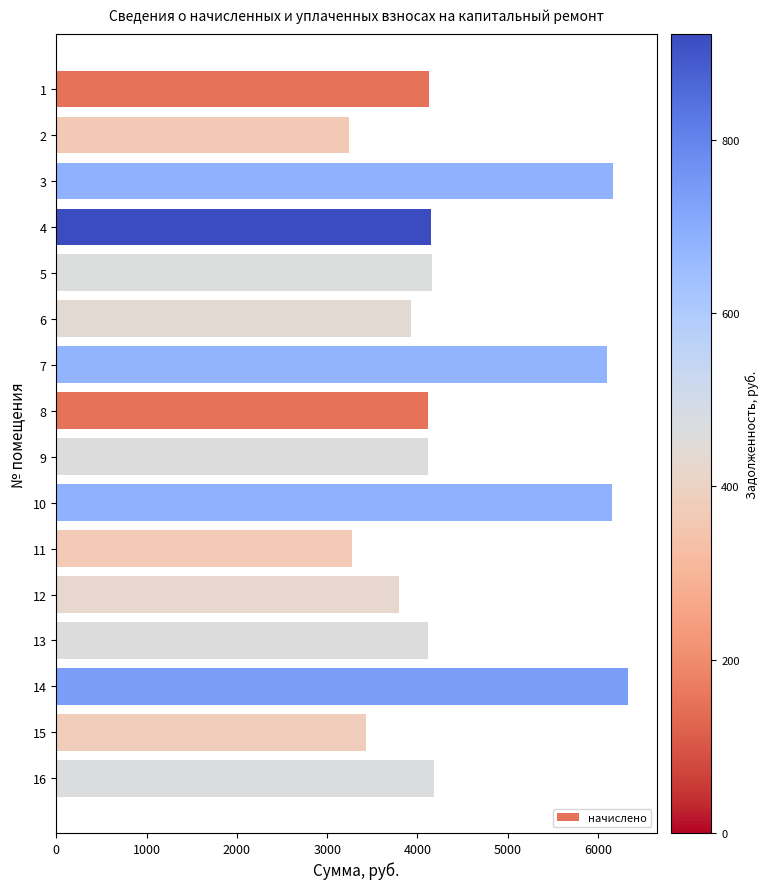

Which label corresponds to the largest value in the chart?

14